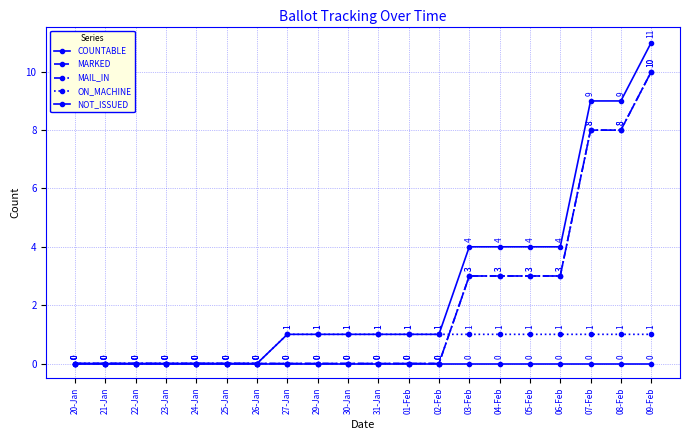

Is the value of COUNTABLE at 25-Jan greater than the value of NOT_ISSUED at 29-Jan?

No